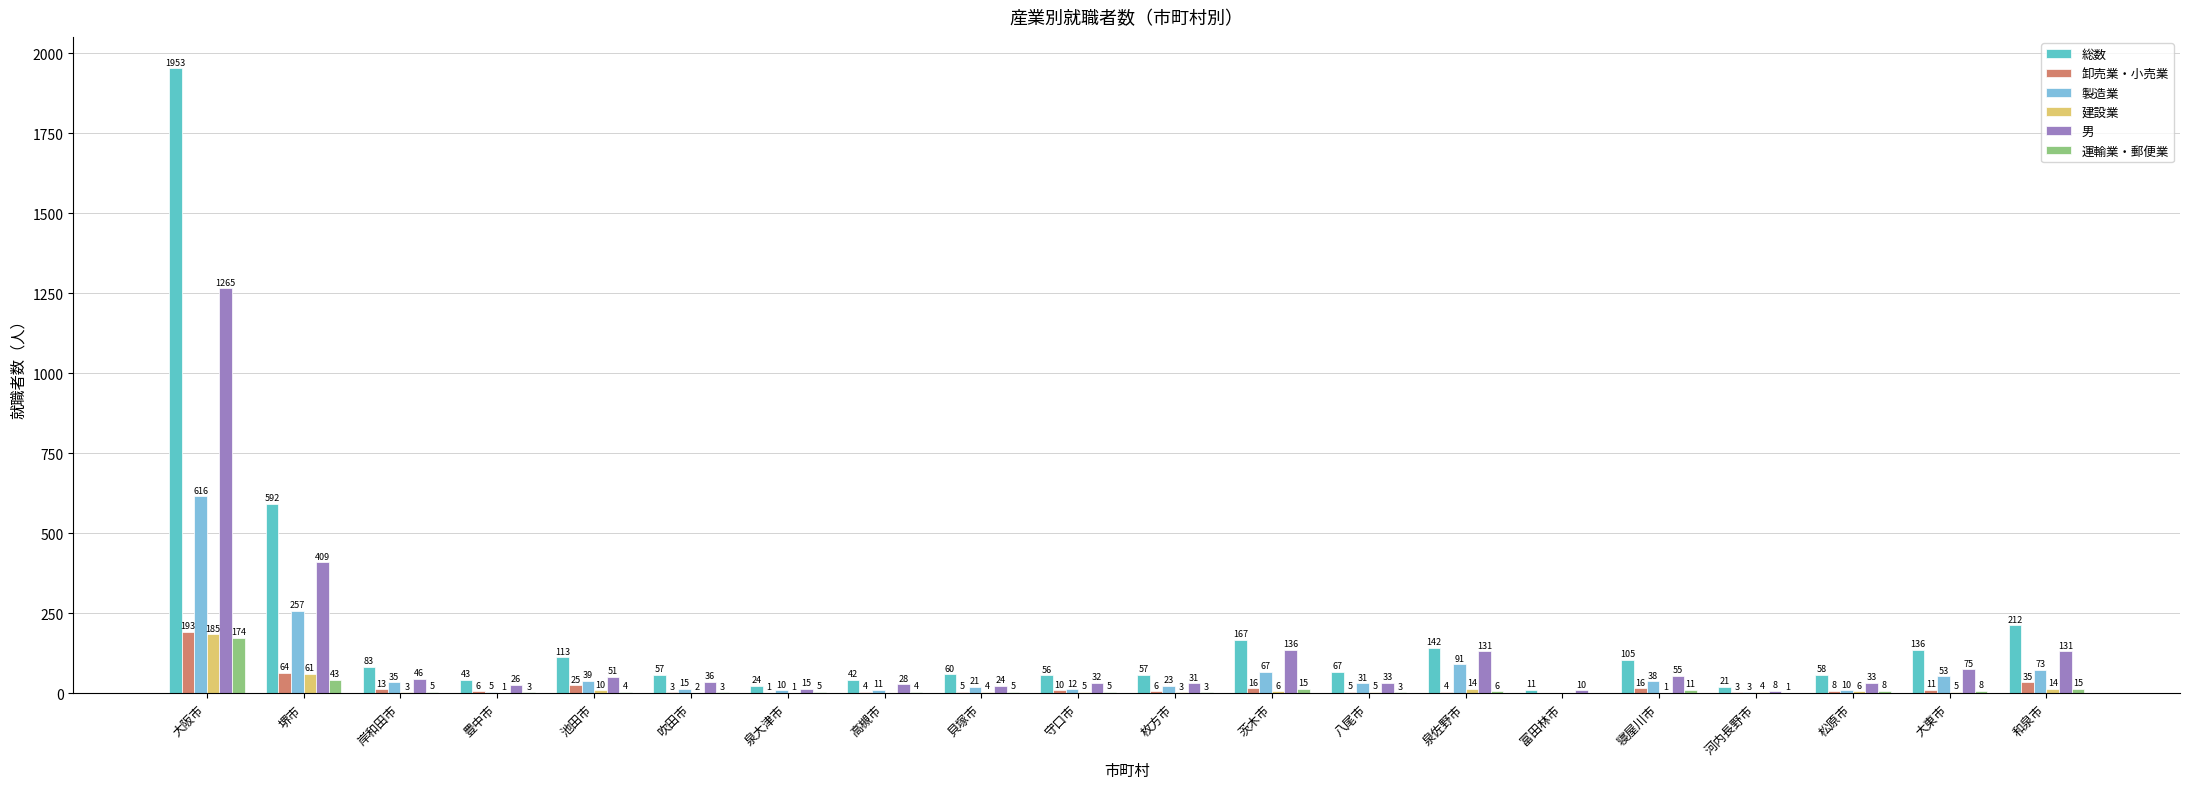

At which category is the sum across all series the highest?

大阪市